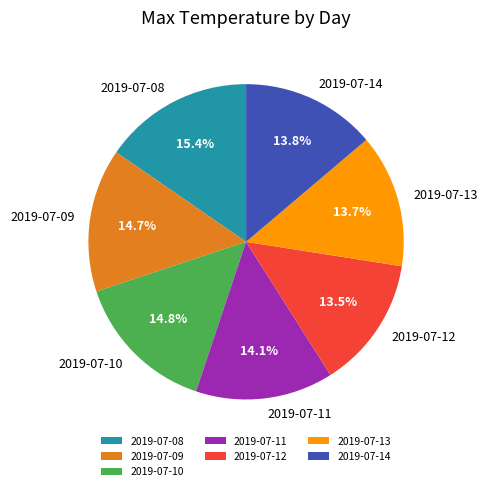

How many slices are in this pie chart?

7